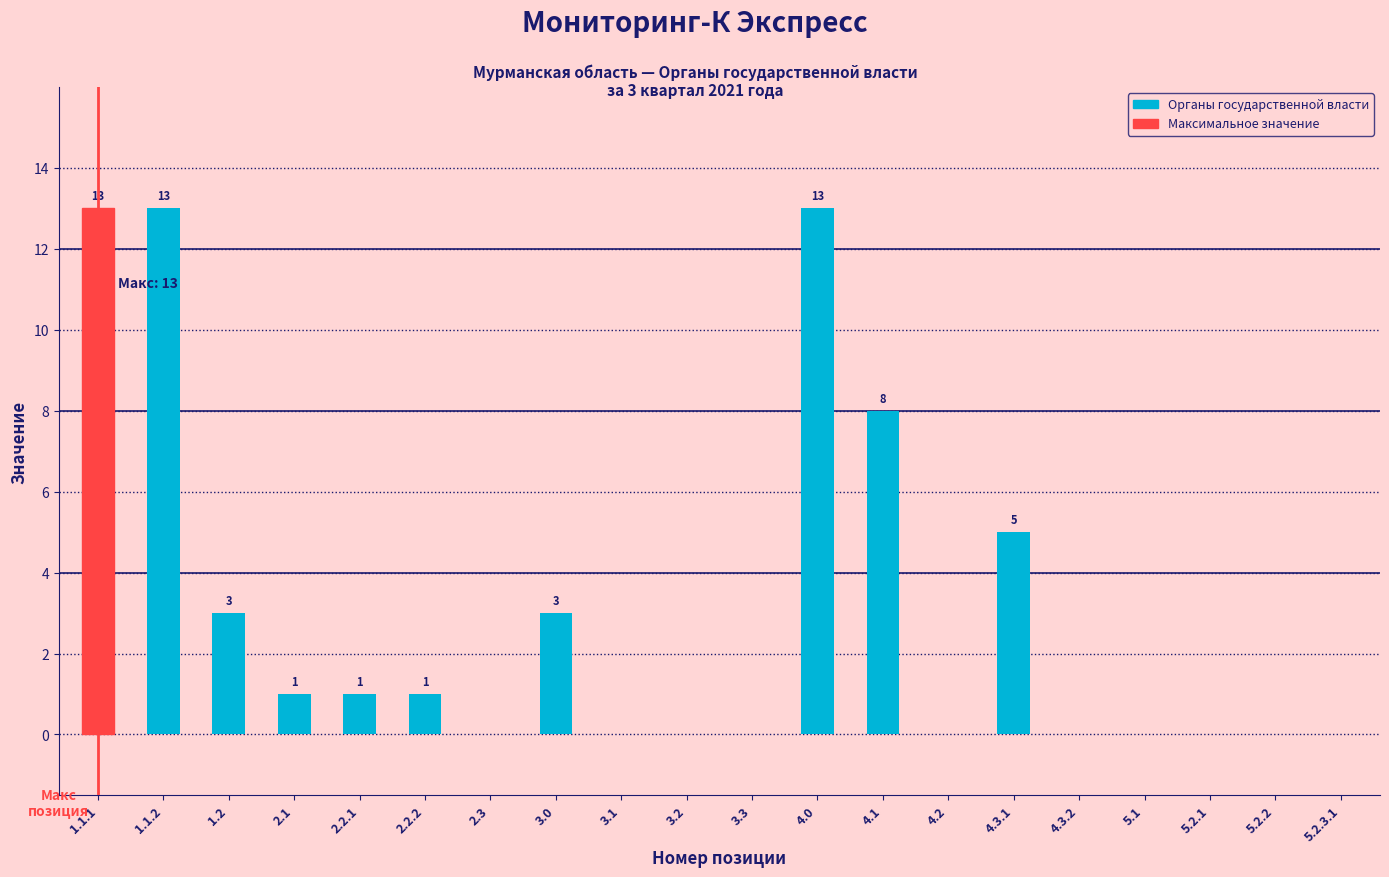

Reading left to right, extract all data points from this chart.

1.1.1=13	1.1.2=13	1.2=3	2.1=1	2.2.1=1	2.2.2=1	2.3=0	3.0=3	3.1=0	3.2=0	3.3=0	4.0=13	4.1=8	4.2=0	4.3.1=5	4.3.2=0	5.1=0	5.2.1=0	5.2.2=0	5.2.3.1=0